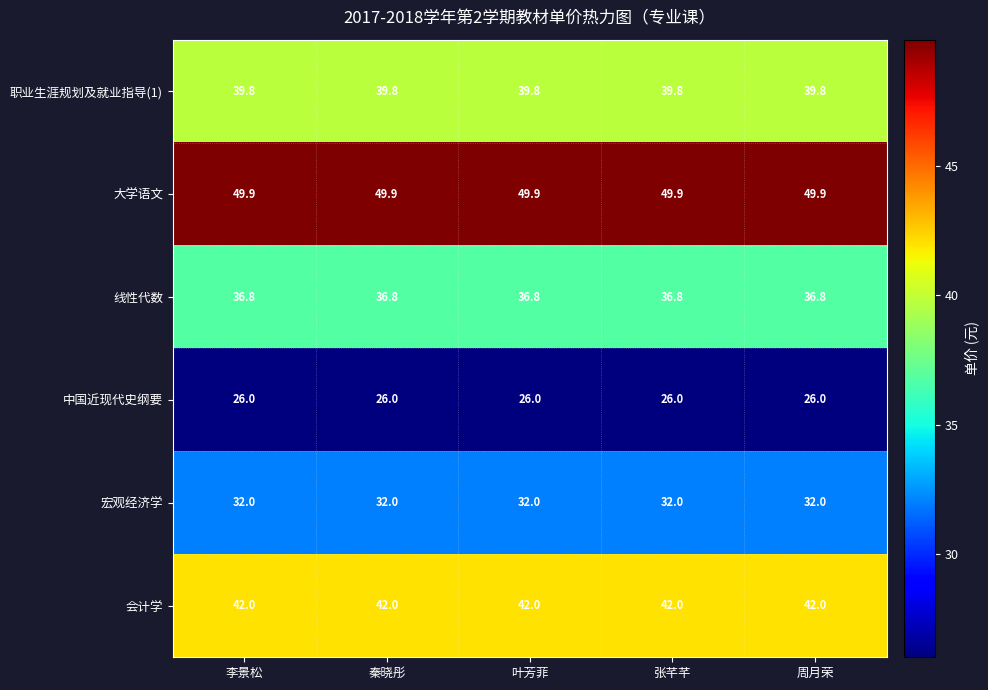

What is the sum of all 线性代数 values?

184.0